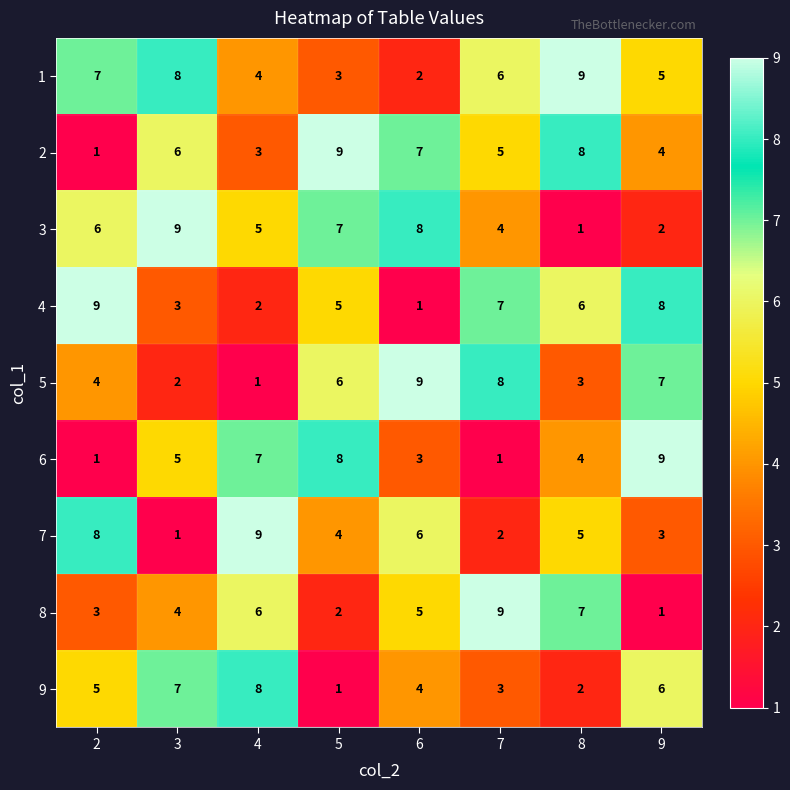

Where is 6 nearest to the value 5?

3